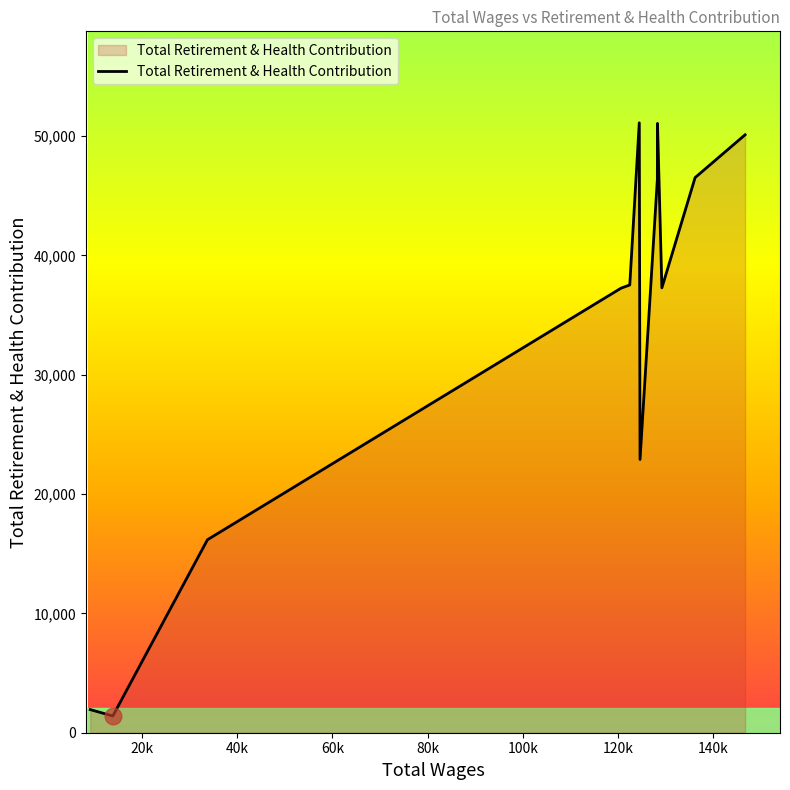

What is the minimum value shown in the chart?

1403